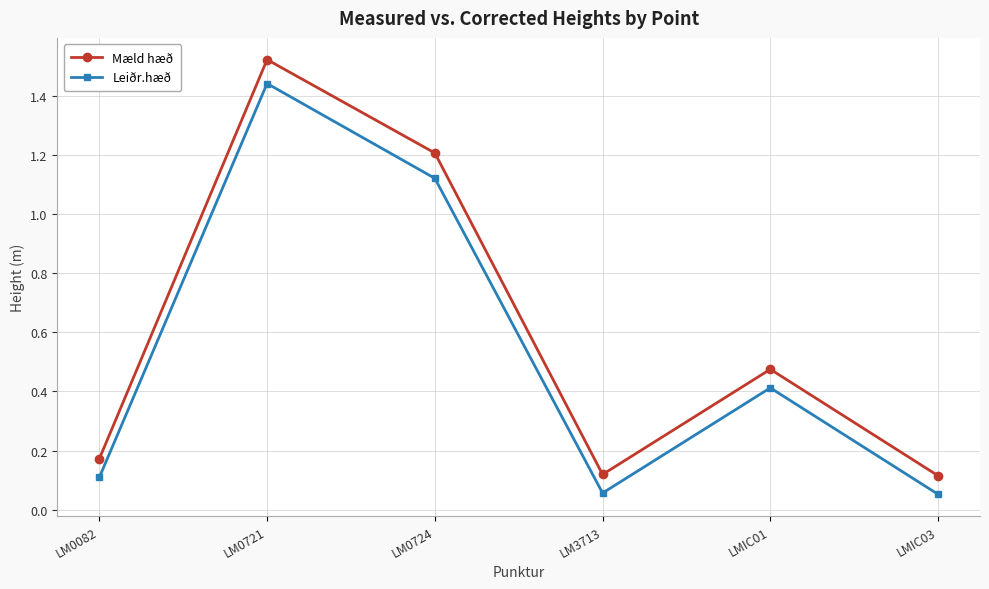

The Leiðr.hæð series shows 0.0 at LM3713. True or false?

False